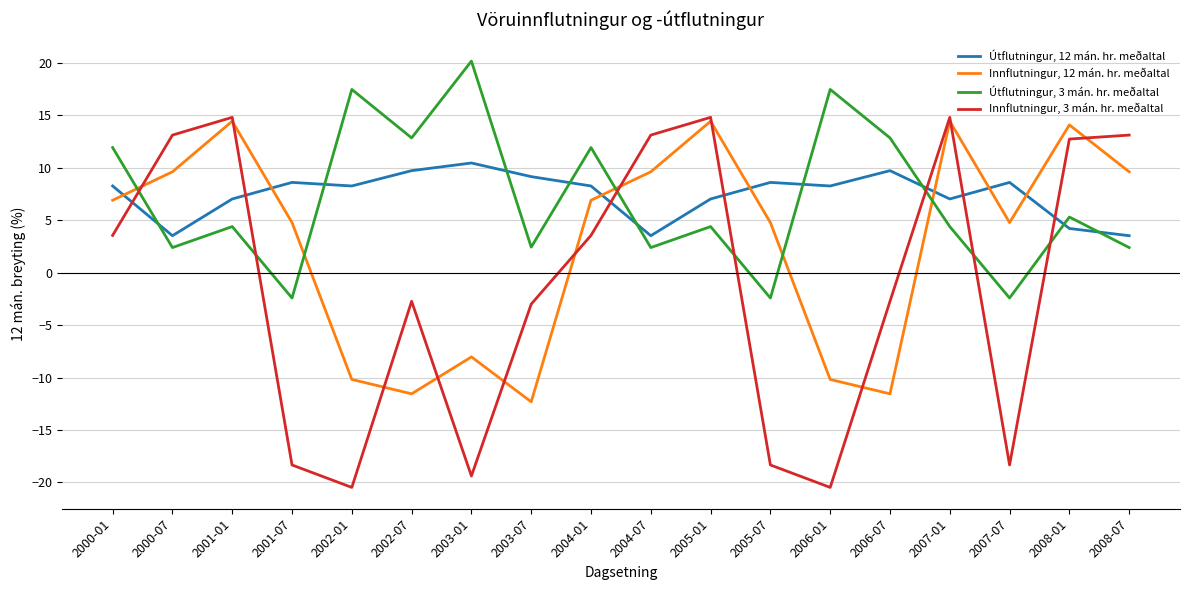

How many intersections are there between Innflutningur, 12 mán. hr. meðaltal and Innflutningur, 3 mán. hr. meðaltal?

11